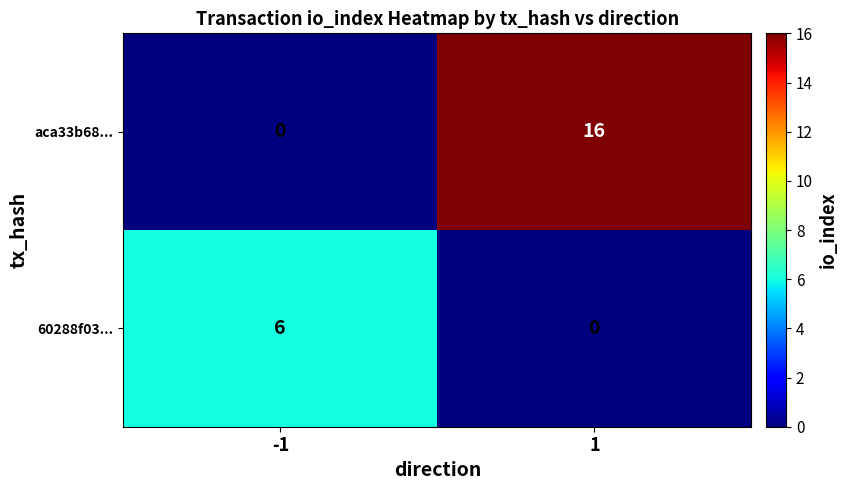

What is the average value of the aca33b68... series?

8